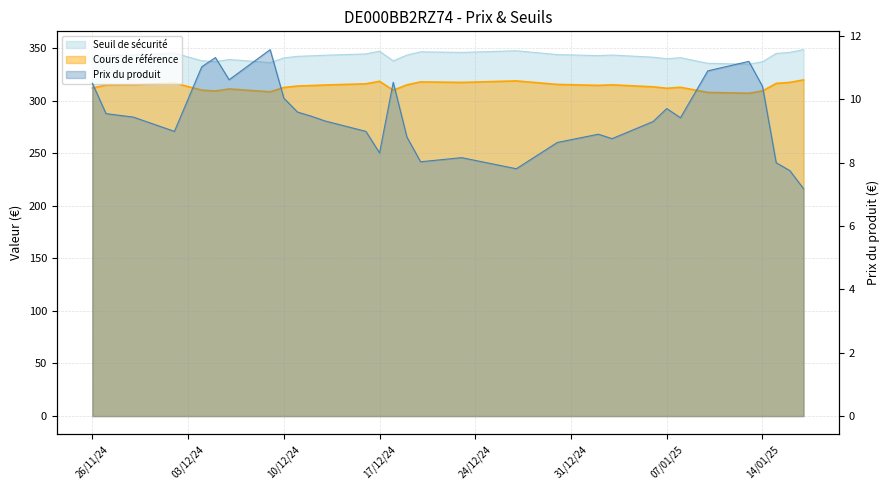

What is the total value across all series at 2025-01-17?

675.2